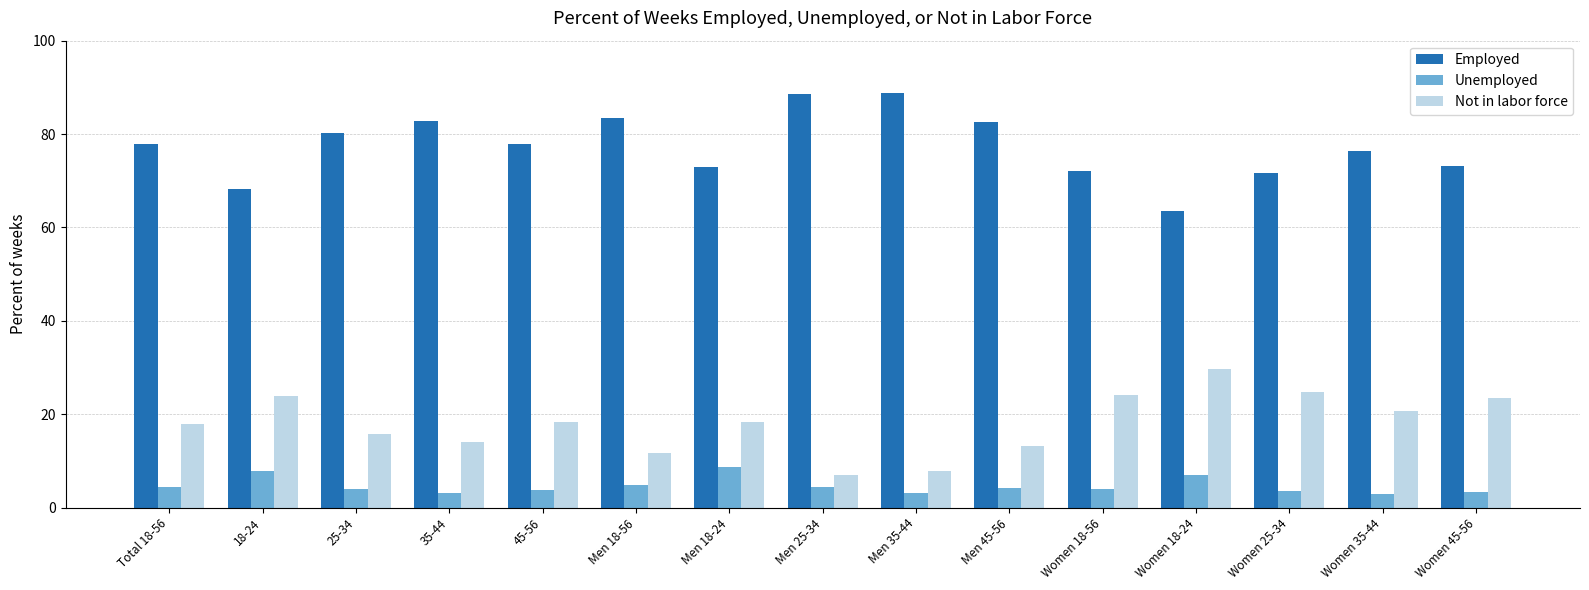

At Women 18-56, list the series in order from largest to smallest.

Employed, Not in labor force, Unemployed